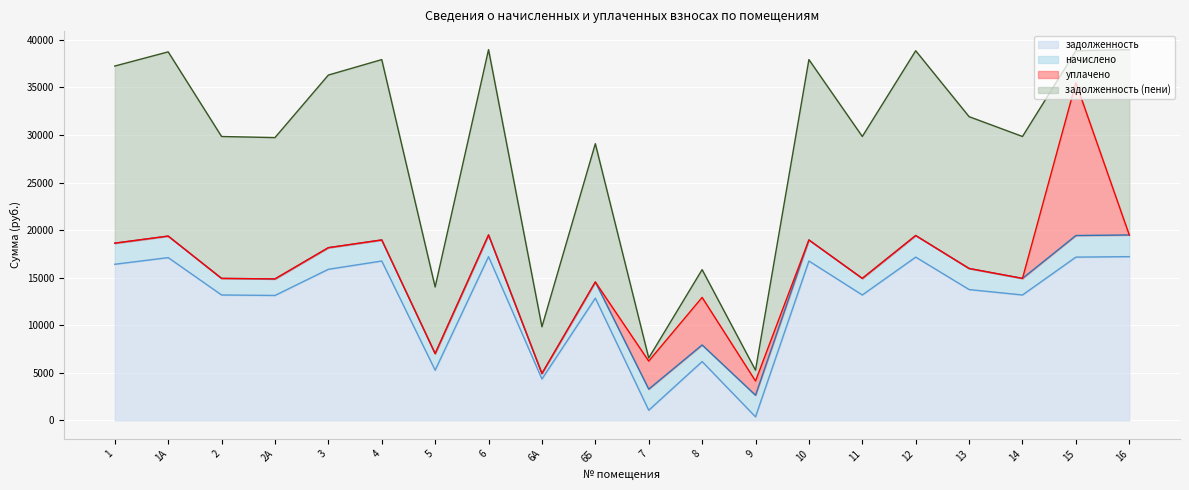

The задолженность series shows 28787.0 at 12. True or false?

False